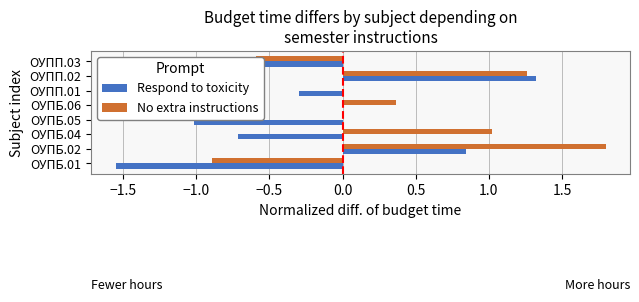

List the series in order of their peak value, highest first.

No extra instructions, Respond to toxicity